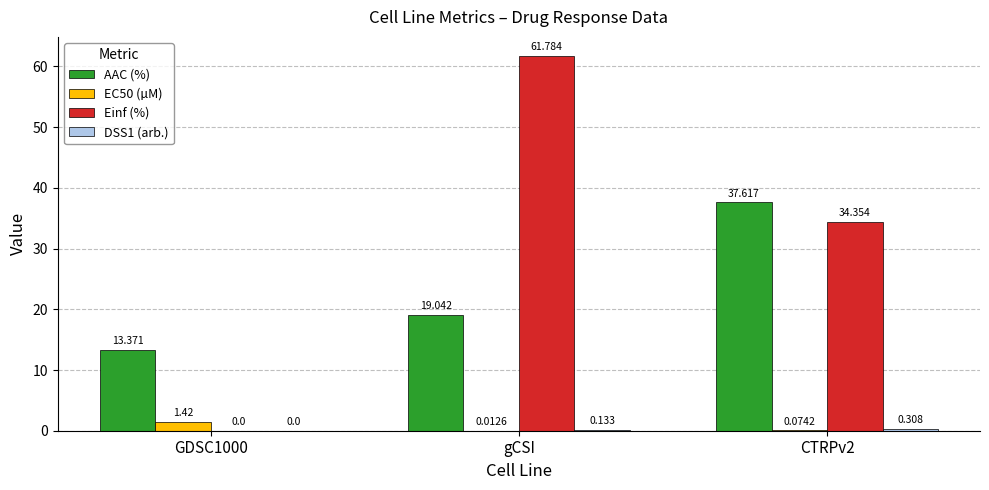

Which series has the largest total across all categories?

Einf (%)